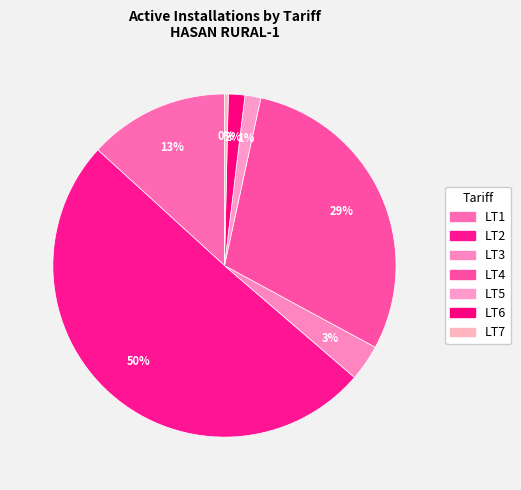

Which category accounts for the majority?

LT2